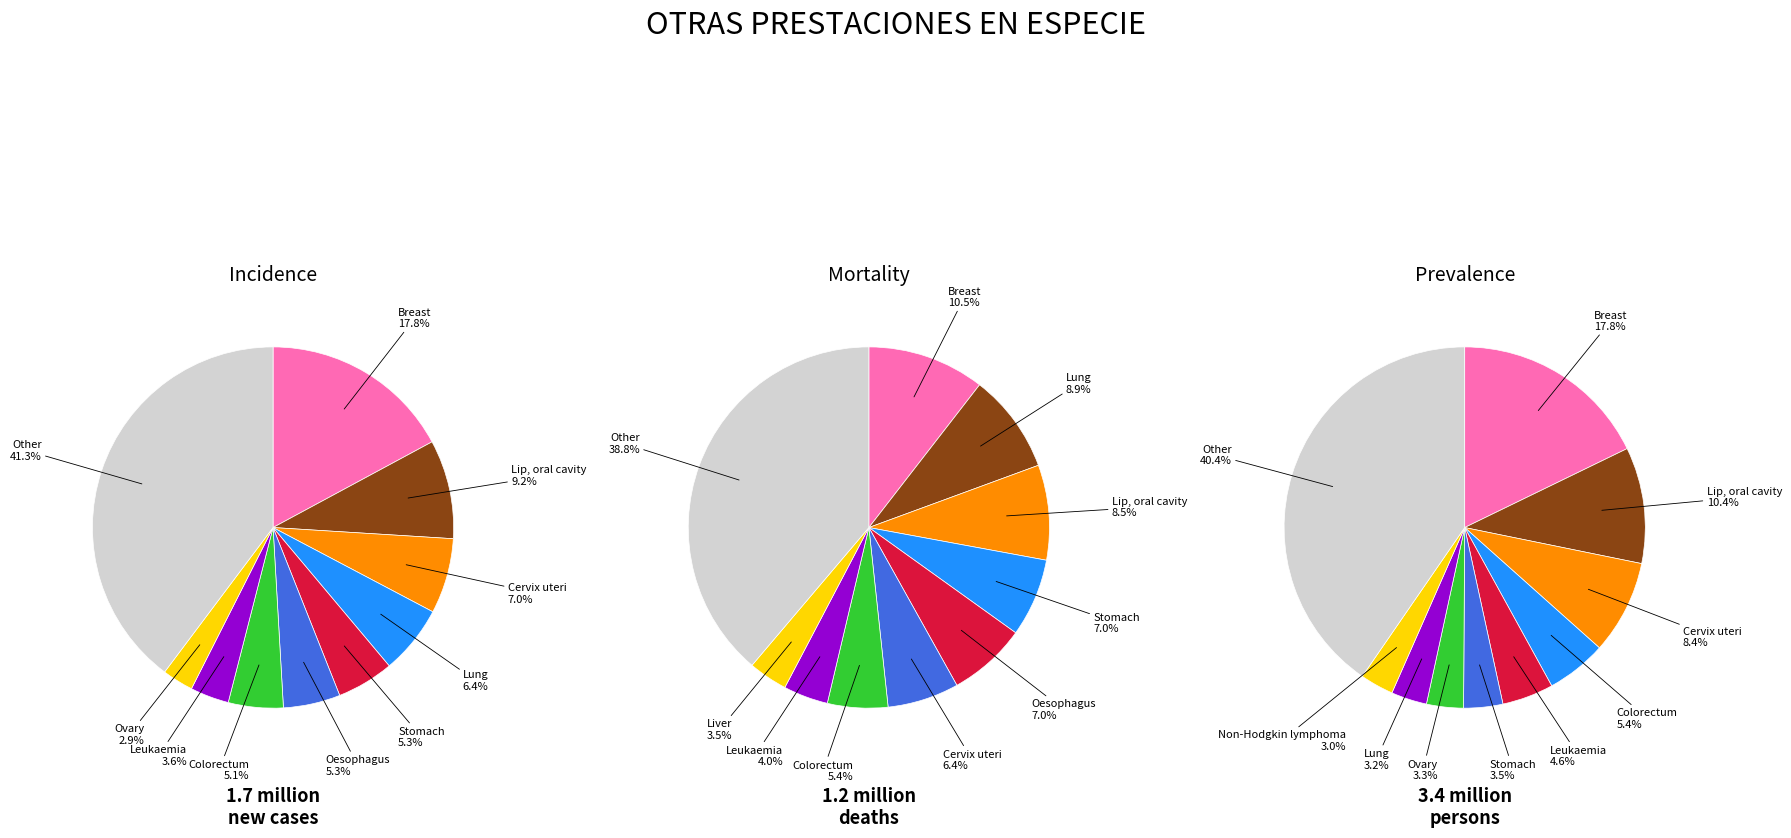

Which series has the largest range (max minus min)?

Incidence